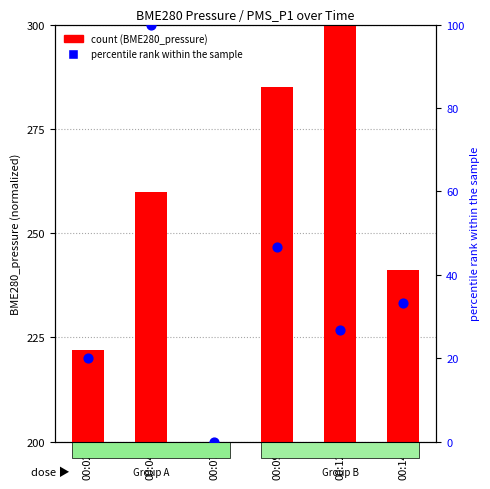

What is the total value across all series at 00:14?

74.4